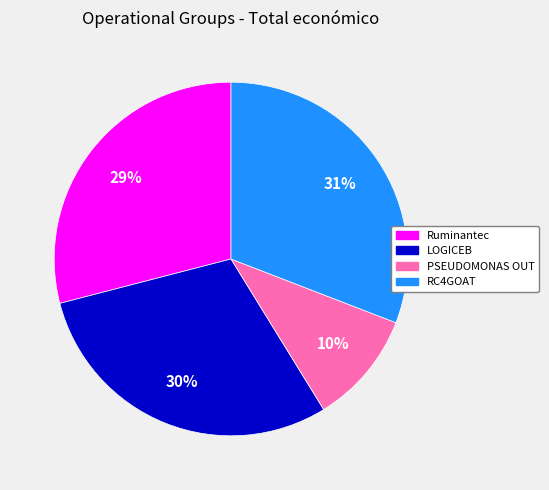

True or false: Ruminantec accounts for 15% of the total.

False